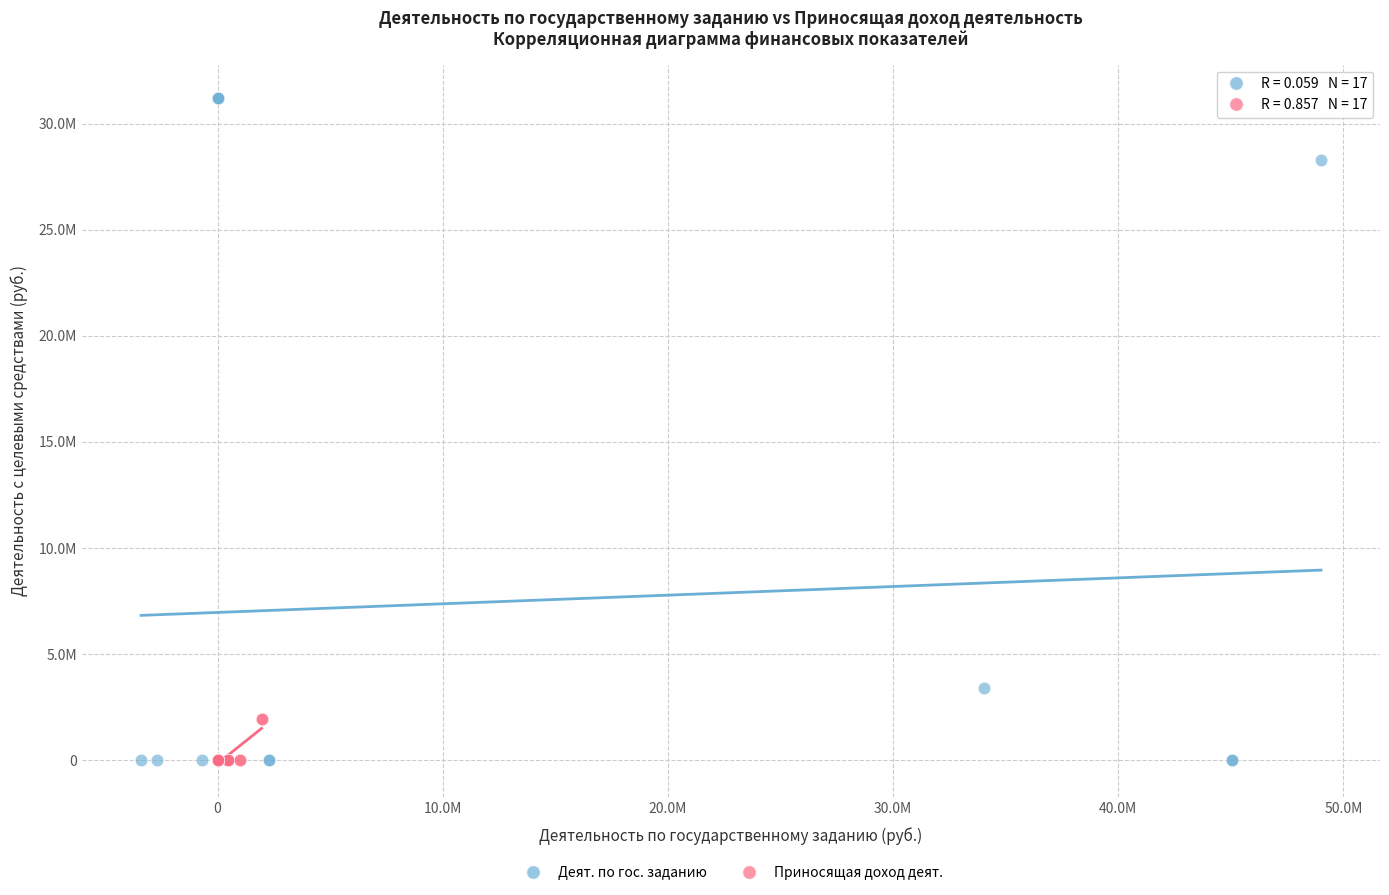

What are all the series names shown in the legend?

Деят. по гос. заданию, Приносящая доход деят.